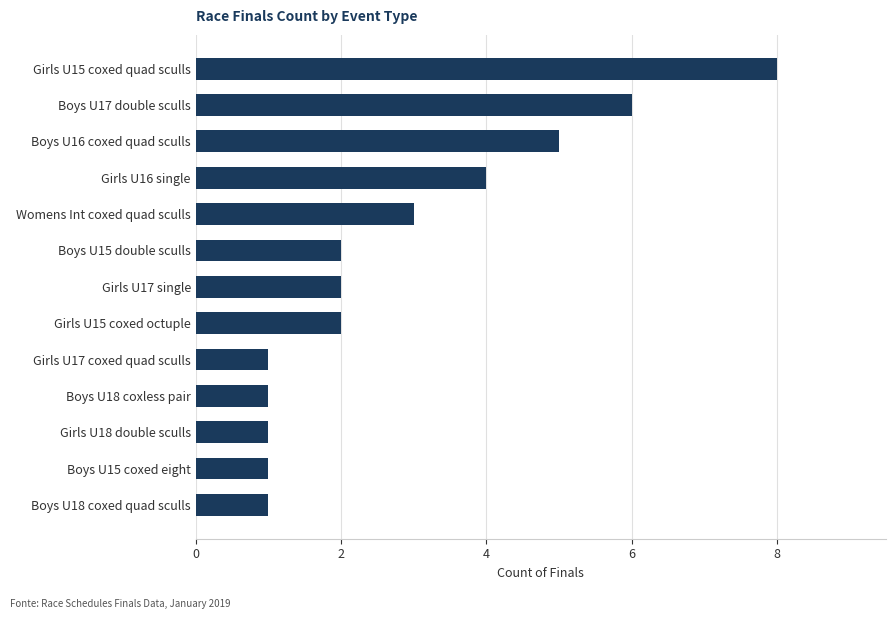

What is the change in value from Boys U16 coxed quad sculls to Girls U17 coxed quad sculls?

-4